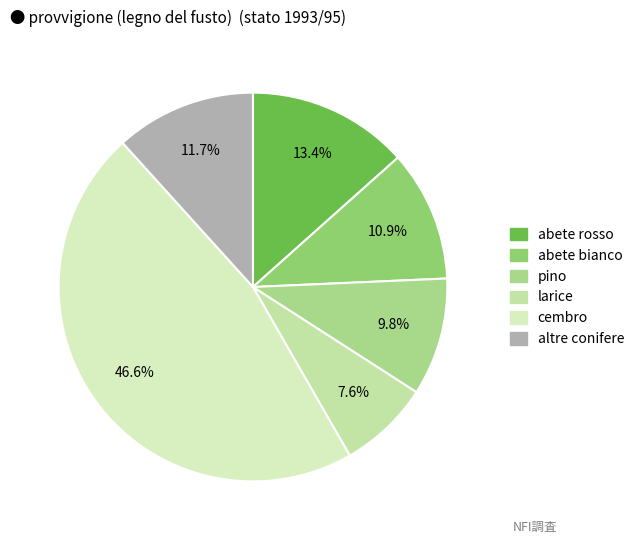

The altre conifere slice represents 12% of the pie. True or false?

True